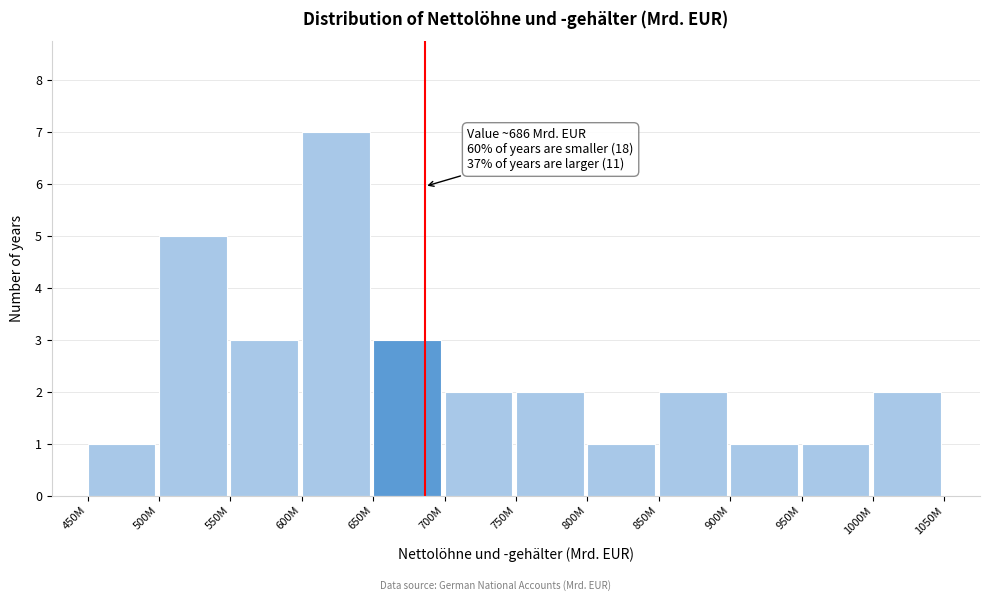

Reading left to right, transcribe all the data shown in this chart.

1	5	3	7	3	2	2	1	2	1	1	2